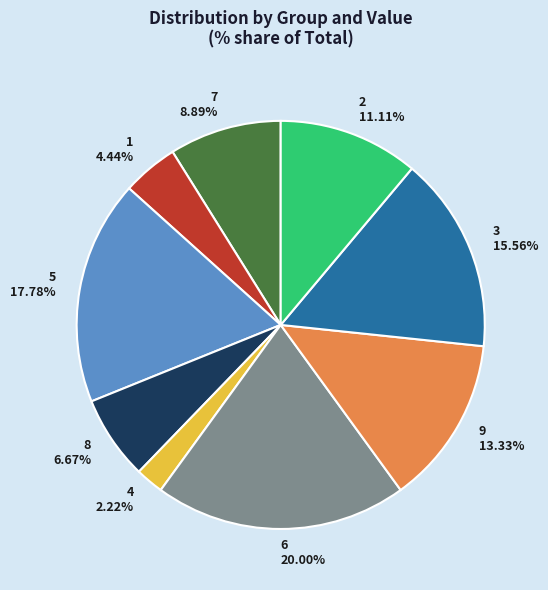

How many segments does this pie chart have?

9